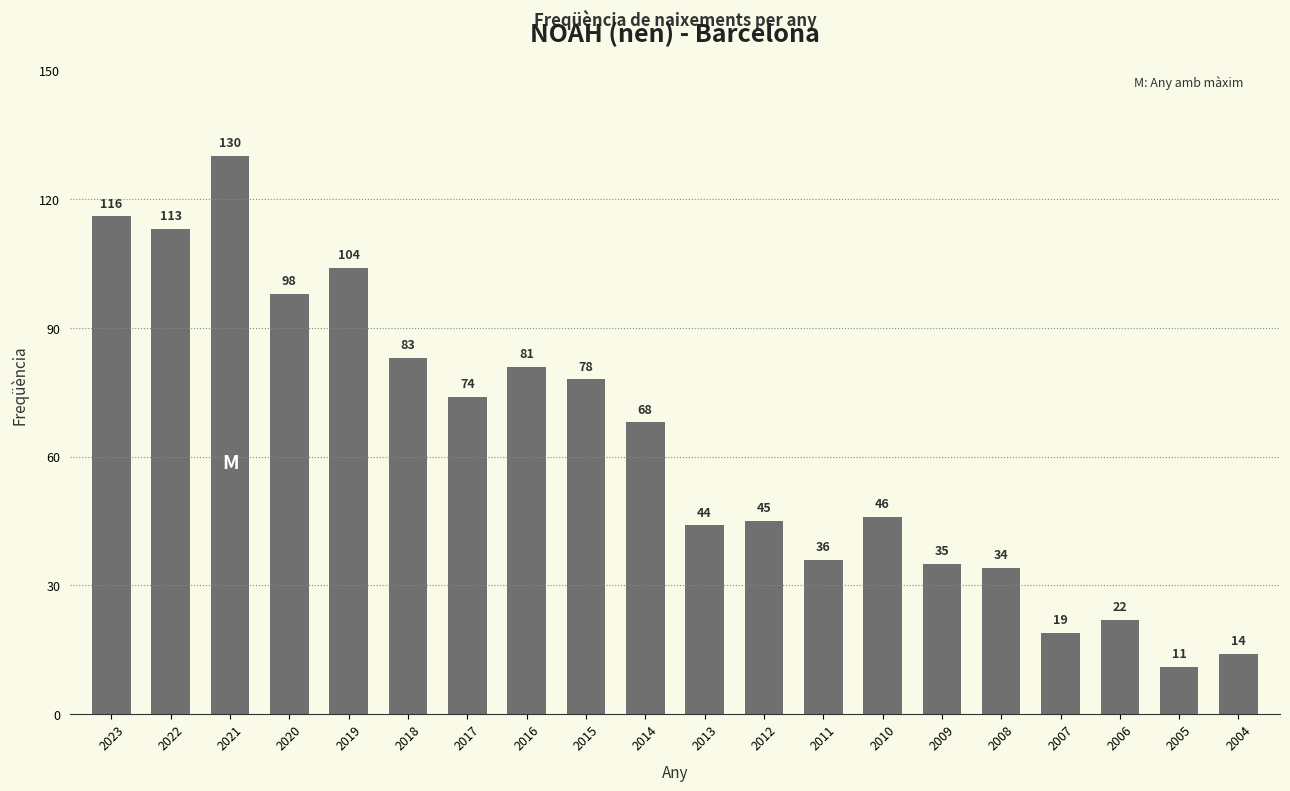

Reading left to right, transcribe all the data shown in this chart.

2023=116	2022=113	2021=130	2020=98	2019=104	2018=83	2017=74	2016=81	2015=78	2014=68	2013=44	2012=45	2011=36	2010=46	2009=35	2008=34	2007=19	2006=22	2005=11	2004=14